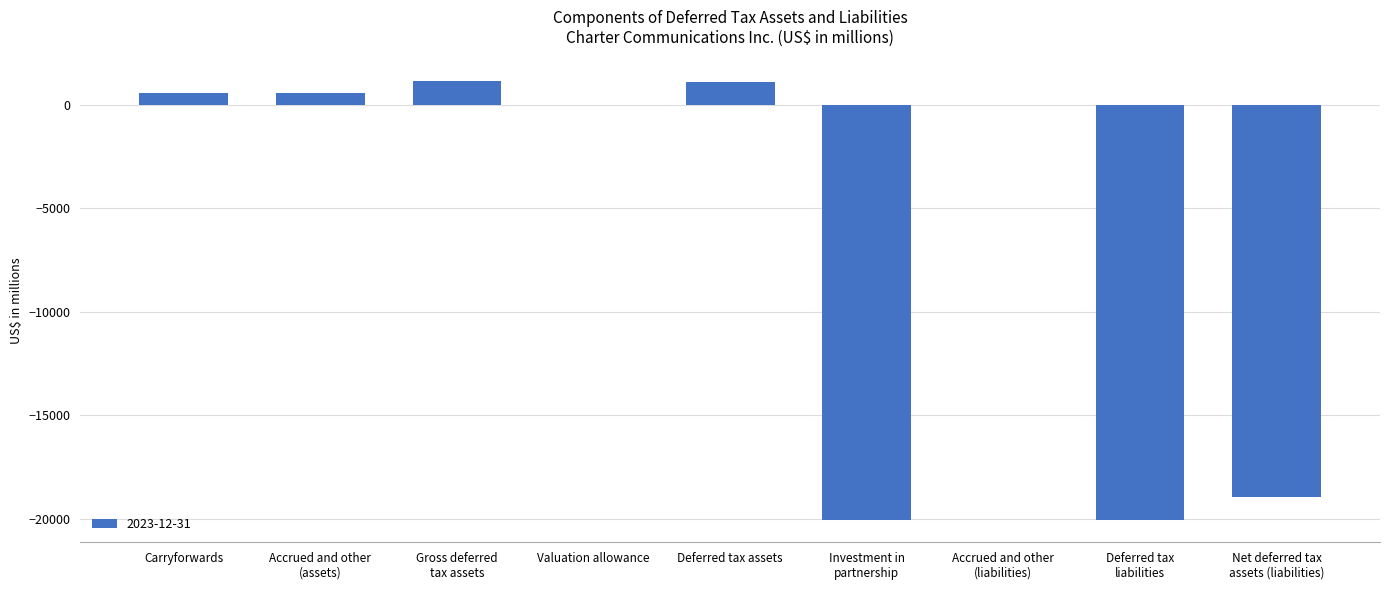

What is the maximum value shown in the chart?

1142